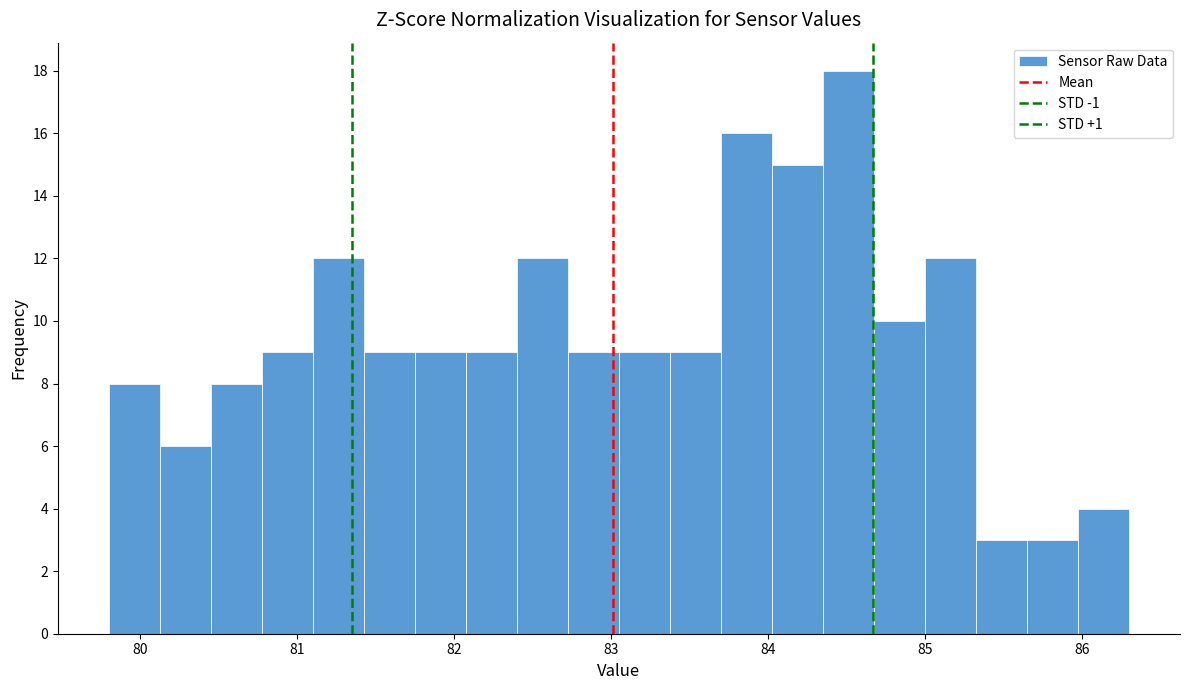

Around what value on the x-axis is the tallest bar? Give the approximate position of its centre, as read against the axis.

84.5